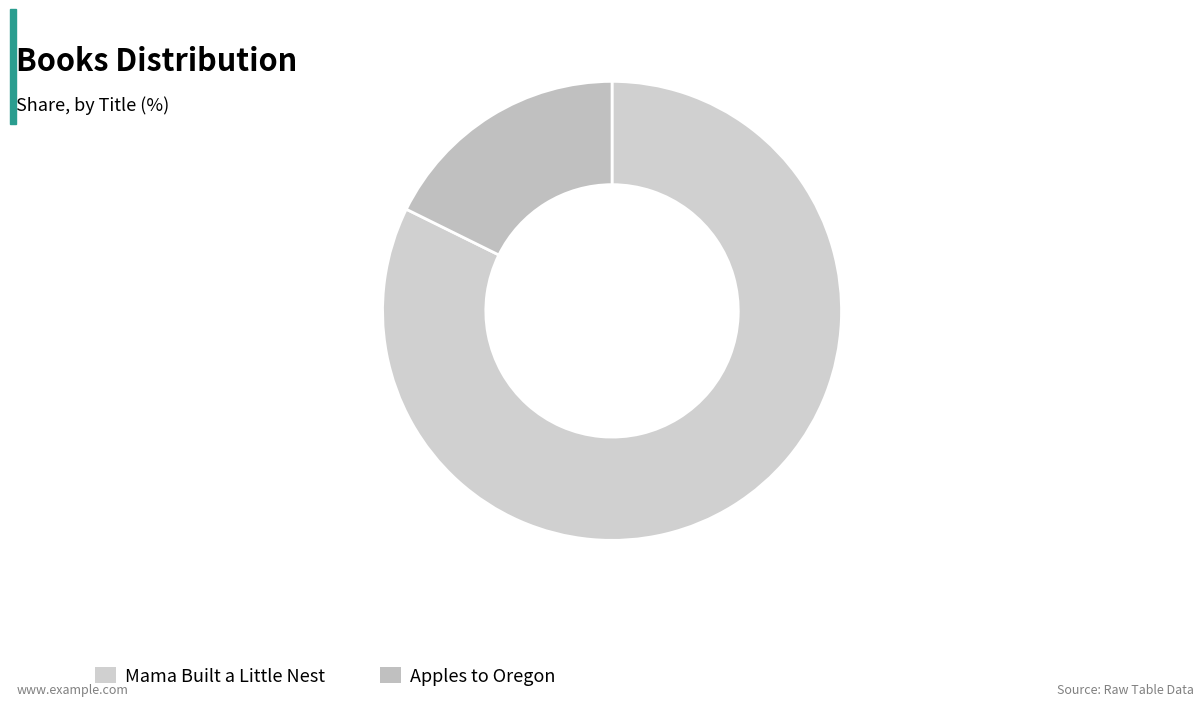

Is Mama Built a Little Nest the majority of the pie?

Yes